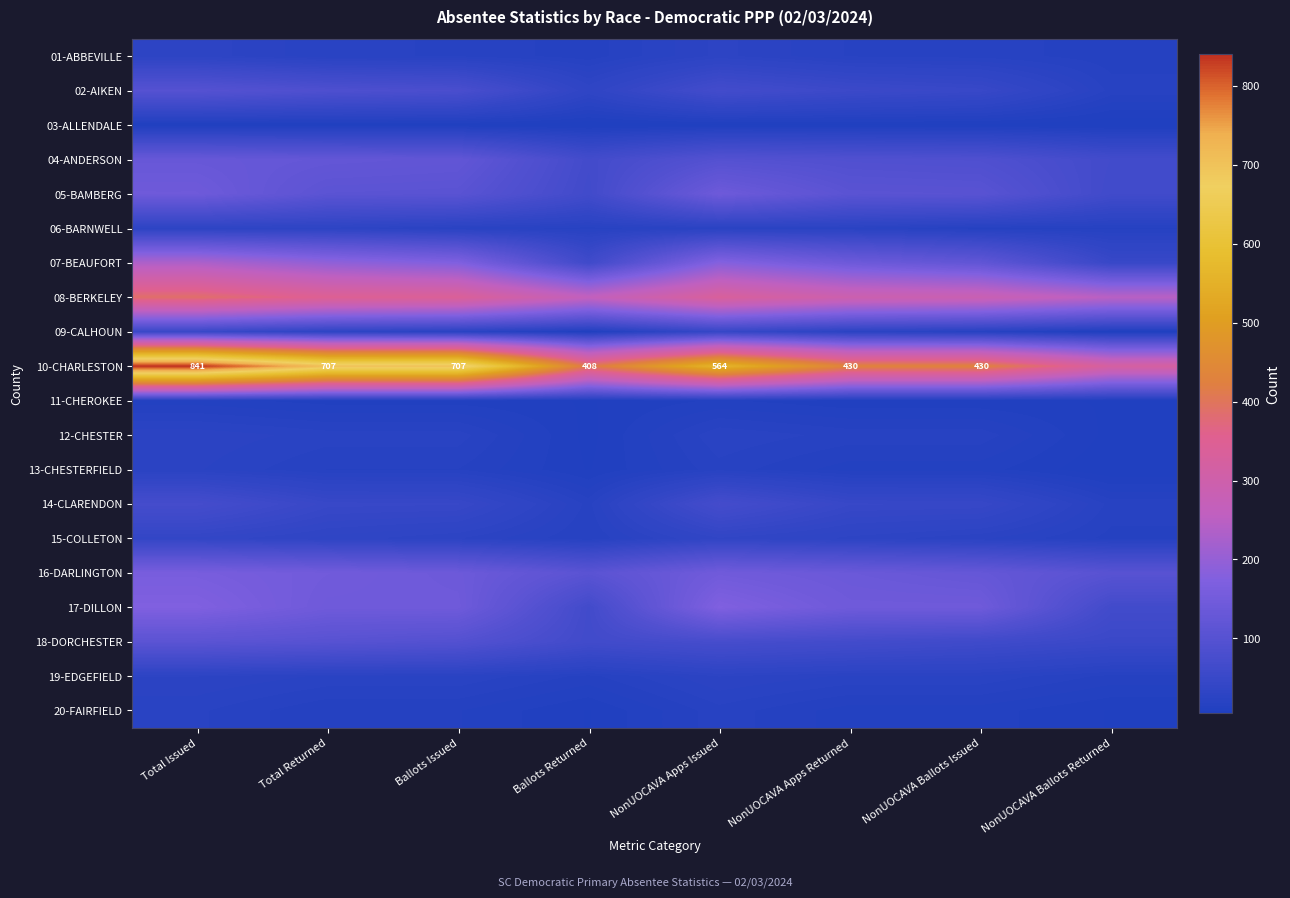

Is it true that 14-CLARENDON equals 6 at Ballots Returned?

False